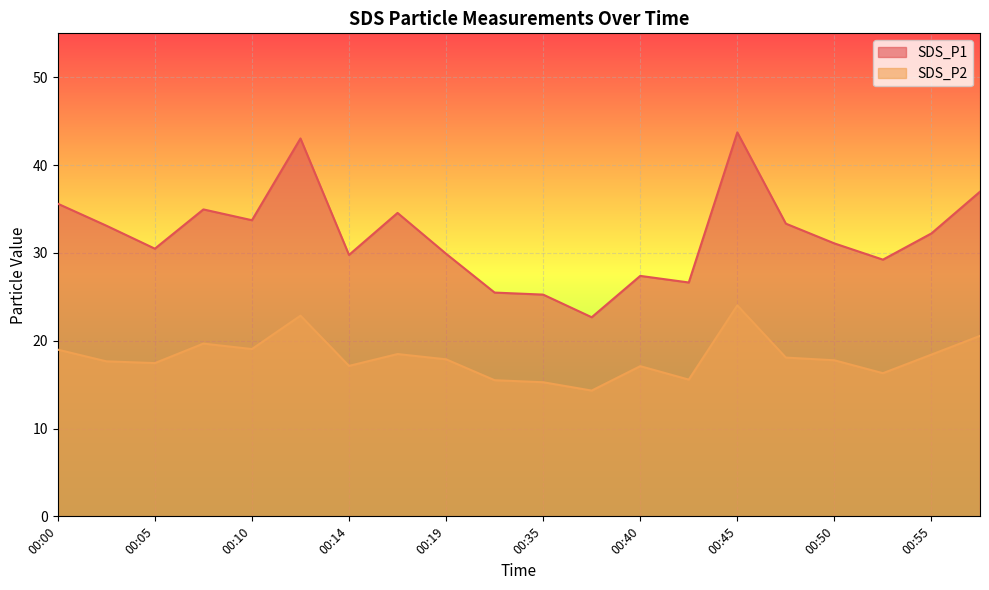

At which category is the sum across all series the highest?

00:45